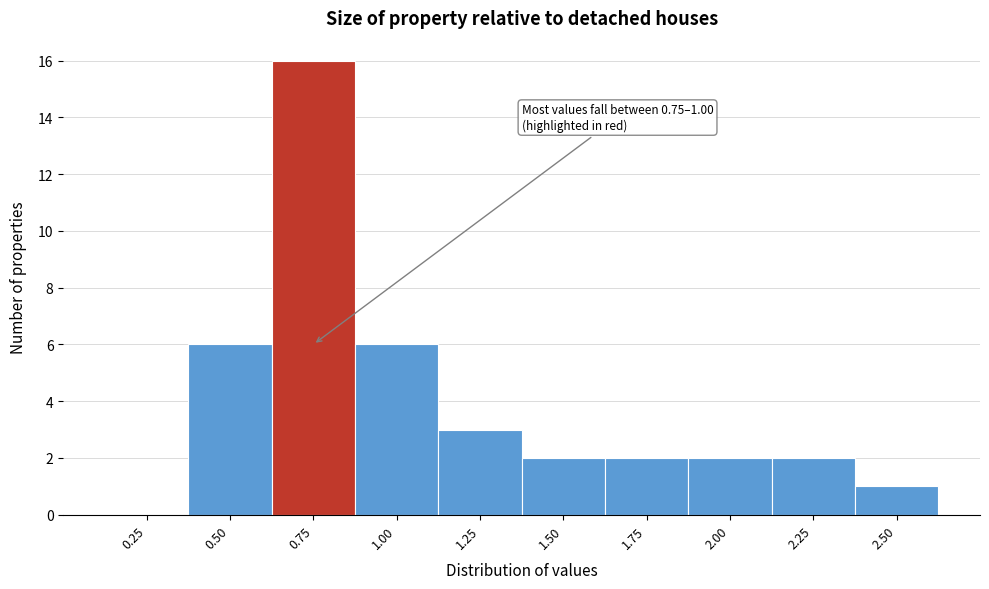

Reading right to left, list all the values displayed in this chart.

2.50=1	2.25=2	2.00=2	1.75=2	1.50=2	1.25=3	1.00=6	0.75=16	0.50=6	0.25=0